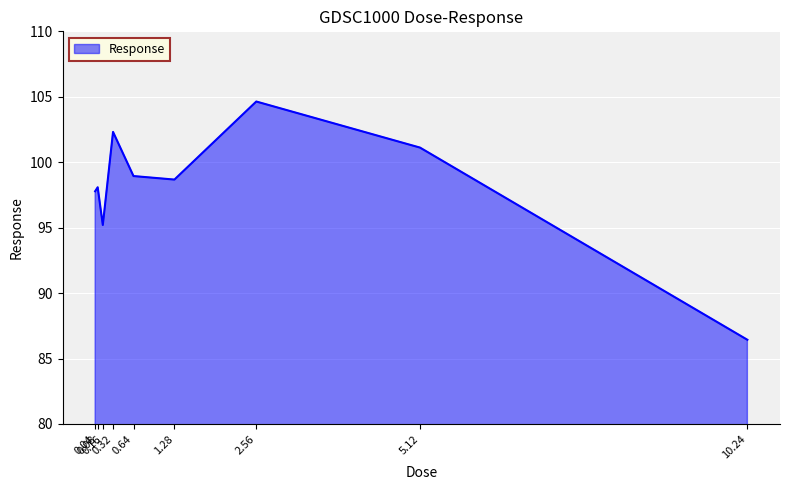

What is the average value?

98.1